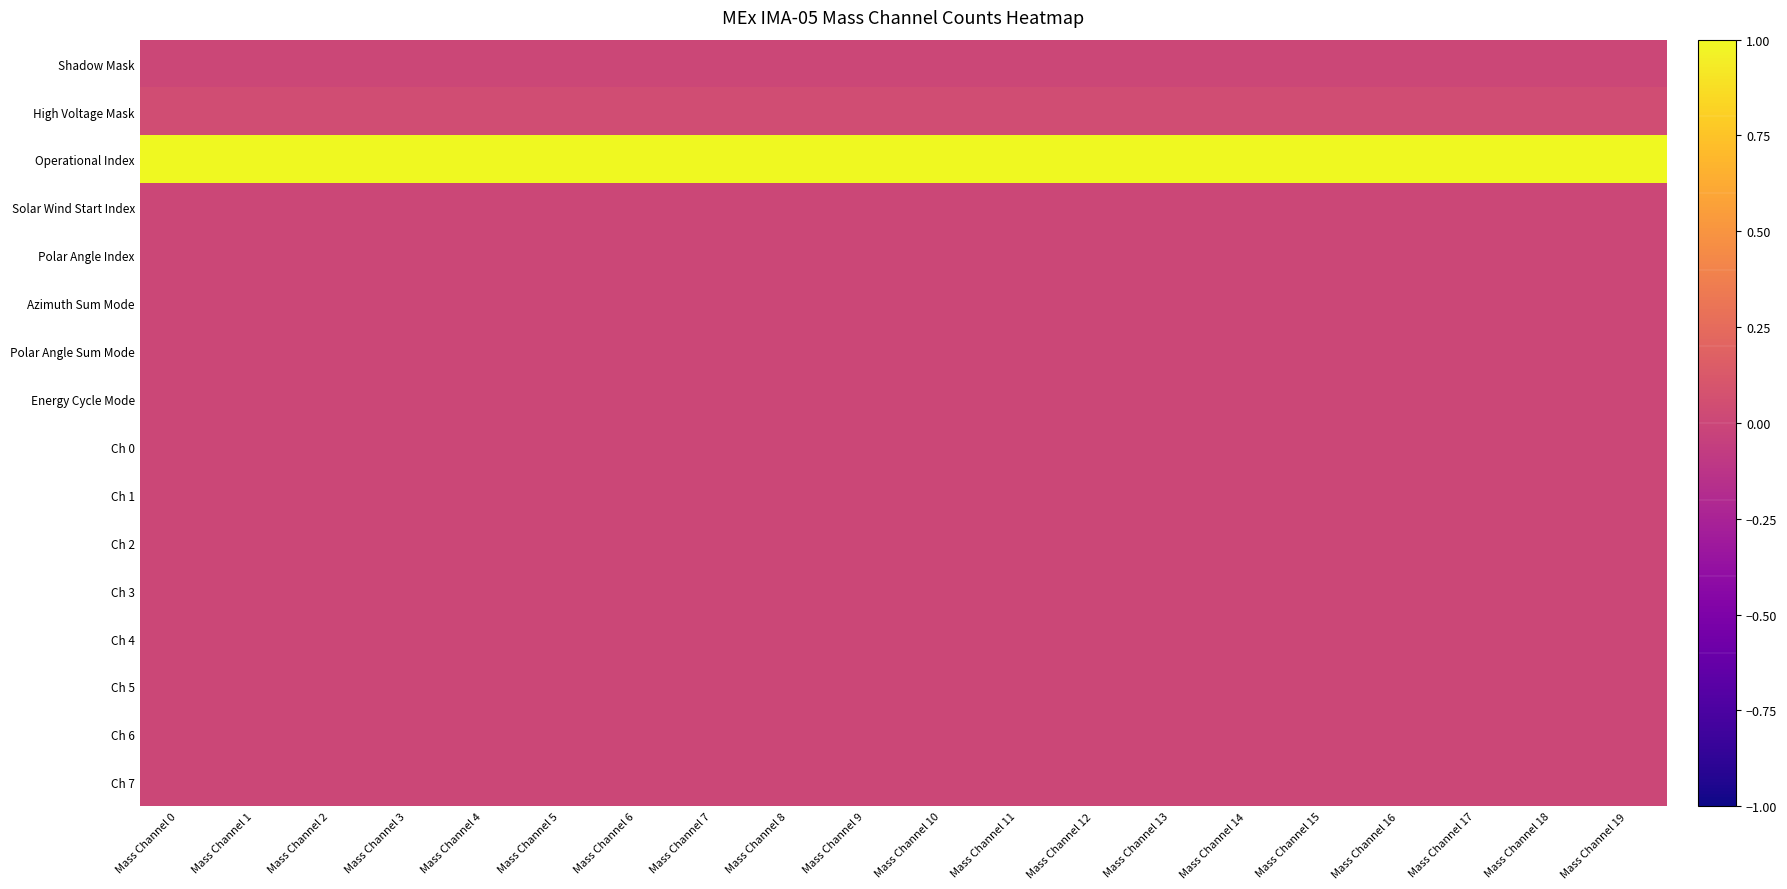

List the series in order of their peak value, lowest first.

Shadow Mask, Solar Wind Start Index, Polar Angle Index, Azimuth Sum Mode, Polar Angle Sum Mode, Energy Cycle Mode, Ch 0, Ch 1, Ch 2, Ch 3, Ch 4, Ch 5, Ch 6, Ch 7, High Voltage Mask, Operational Index